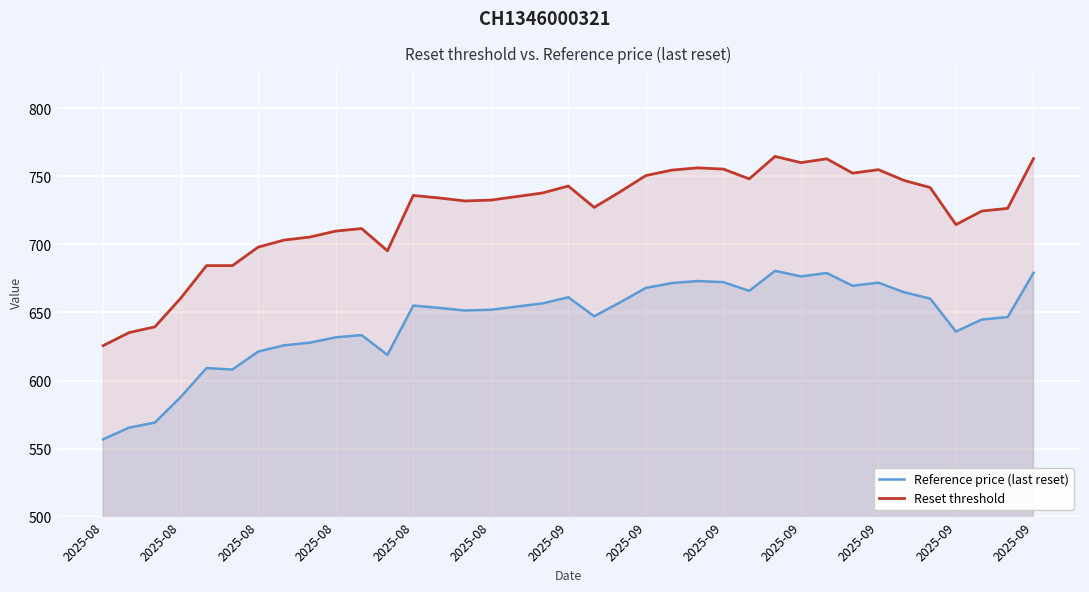

What value does the Reference price (last reset) series have at 20?

657.4